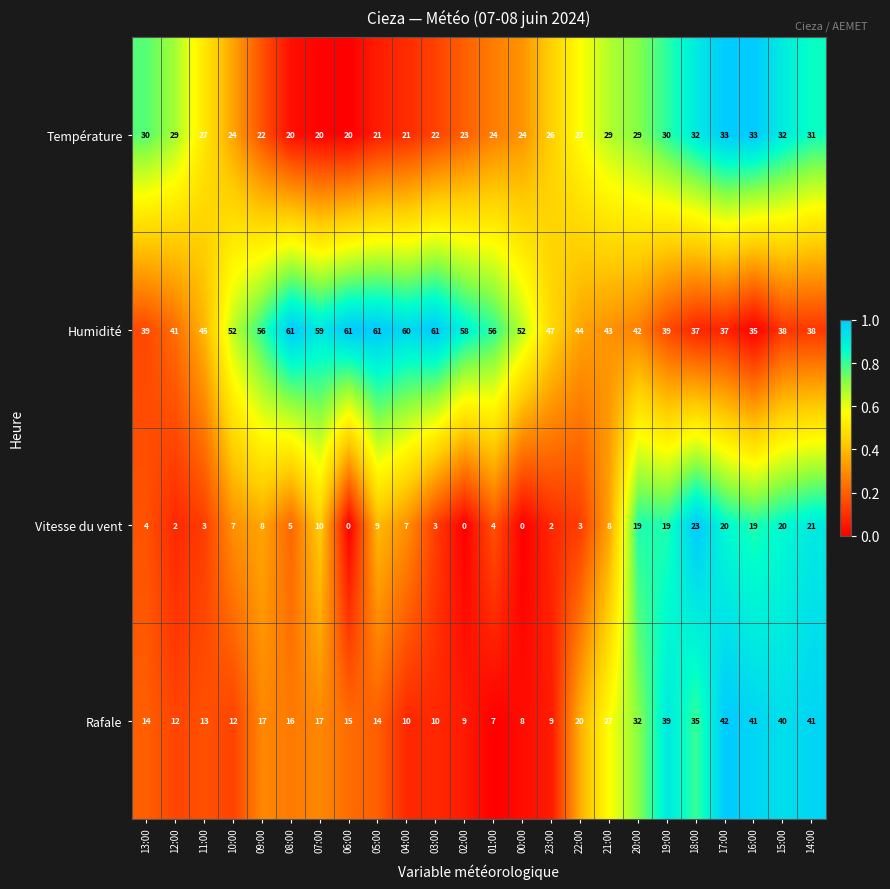

Which series has the widest spread of values?

Rafale